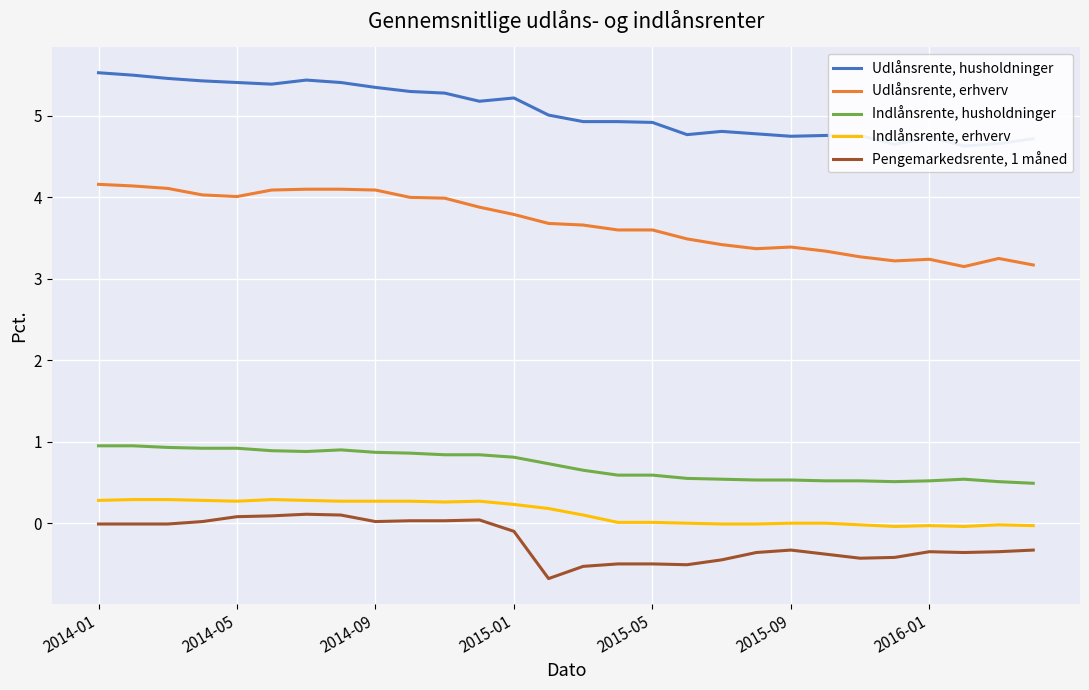

True or false: Pengemarkedsrente, 1 måned and Indlånsrente, erhverv cross at least once.

False